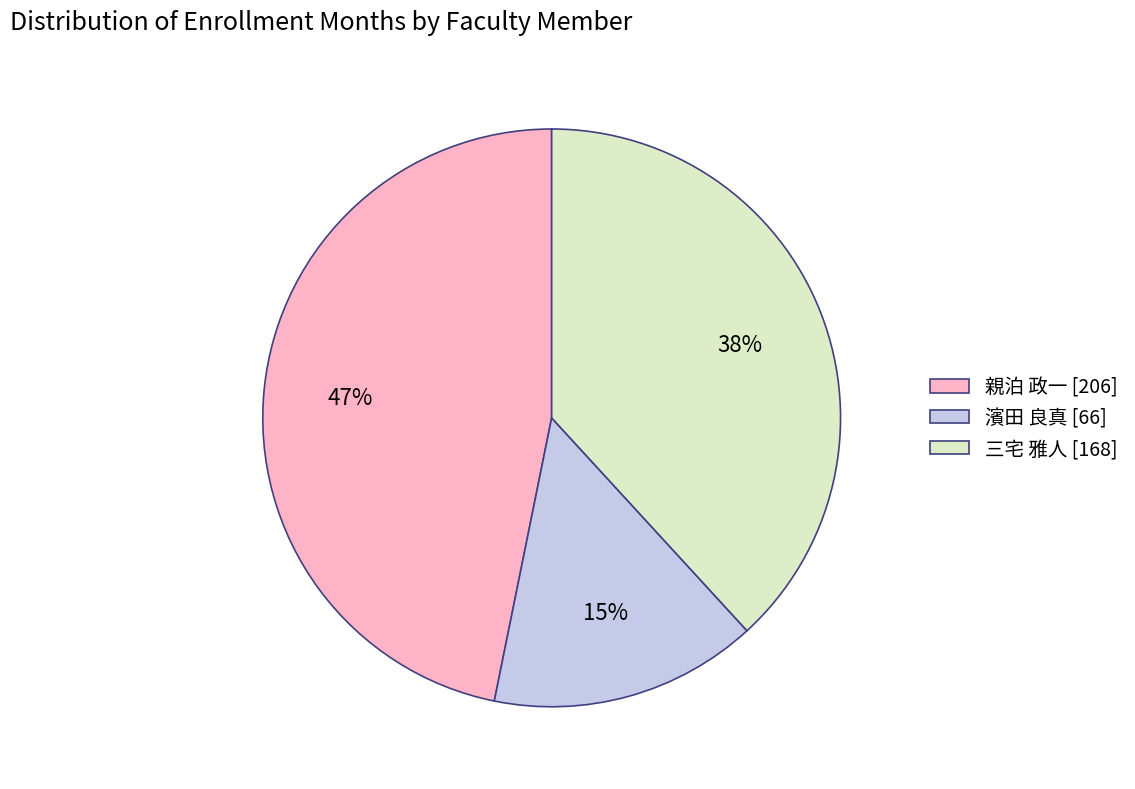

Which has a higher value, 濱田 良真 or 親泊 政一?

親泊 政一